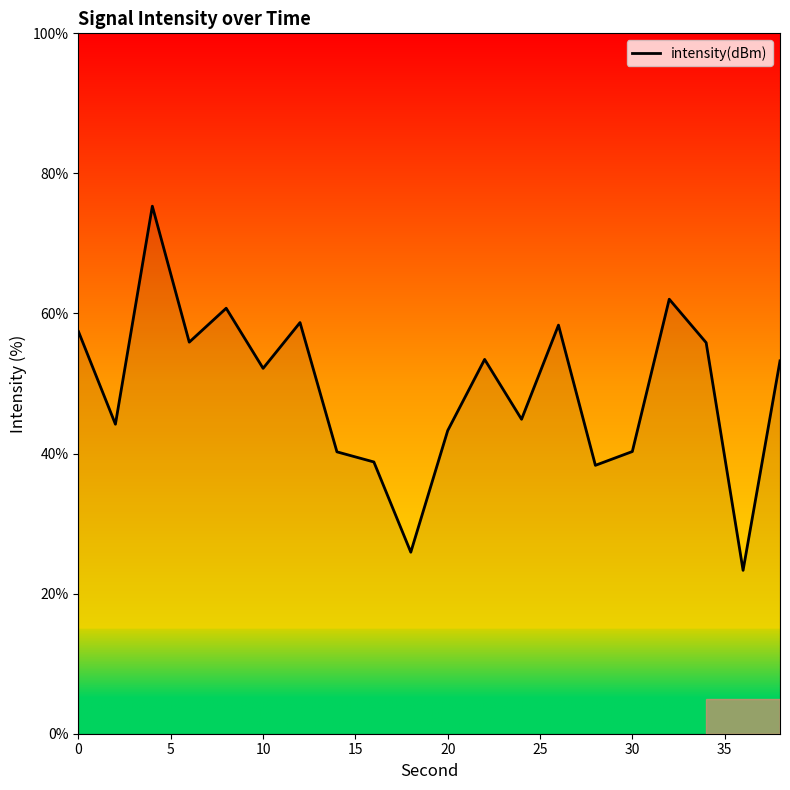

What is the maximum value shown in the chart?

75.3